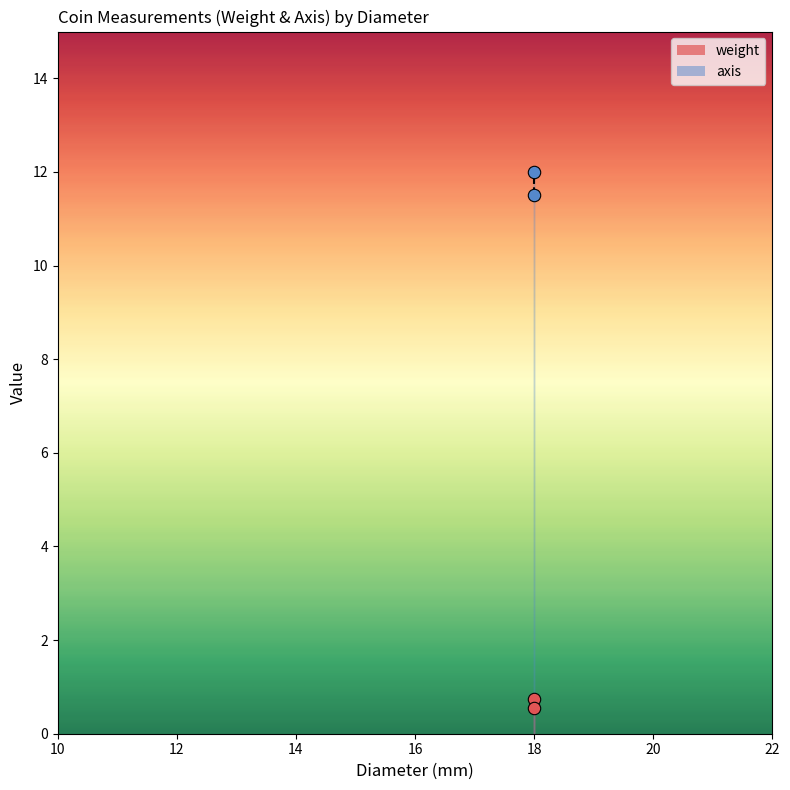

What are all the series names shown in the legend?

weight, axis